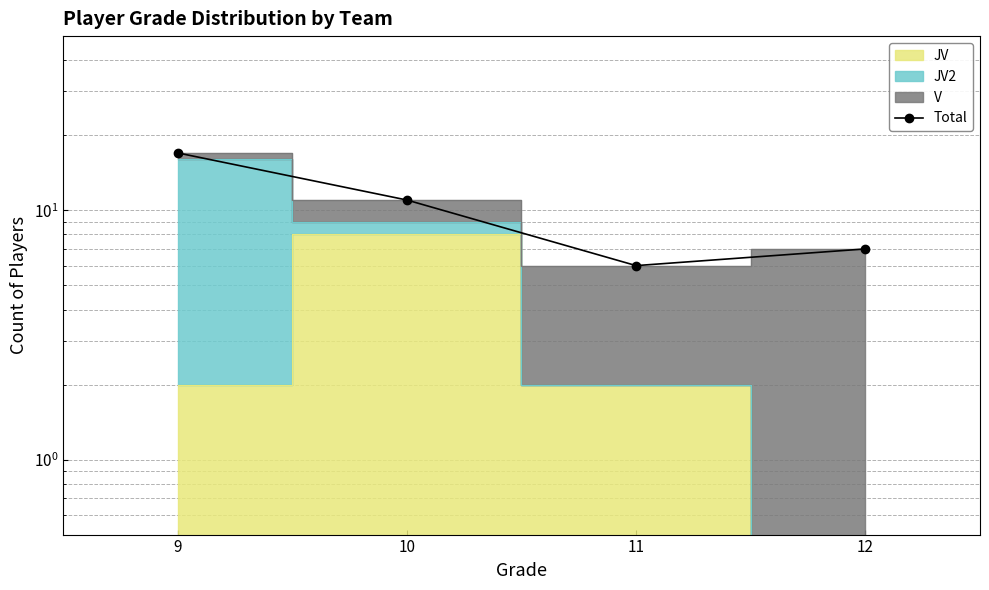

Which category has the highest value across all series?

9